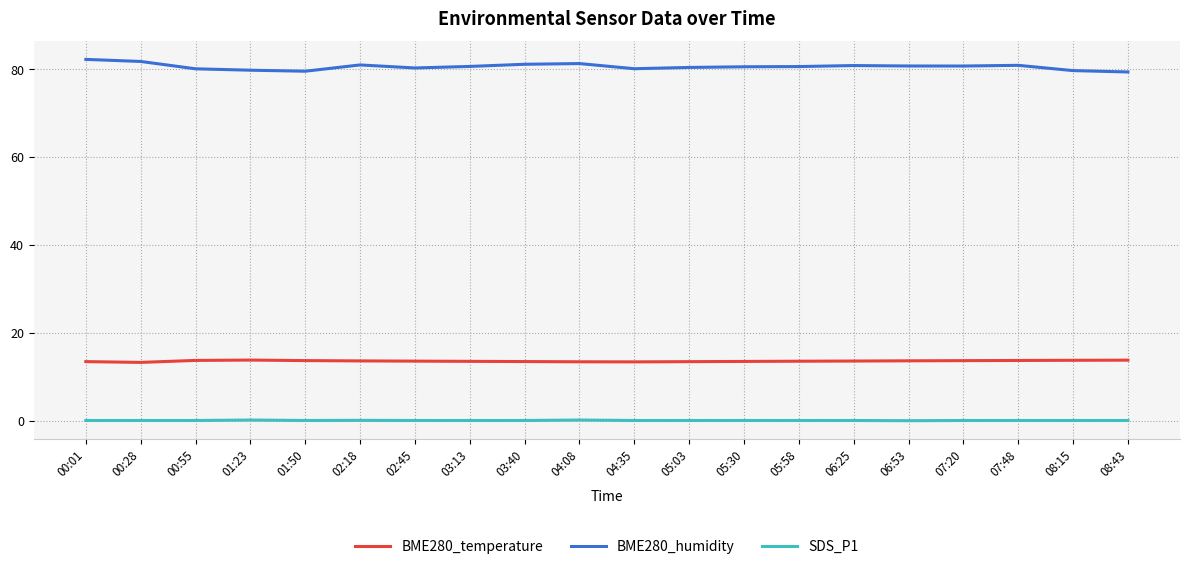

What is the difference between the SDS_P1 values at 04:08 and 04:35?

0.1